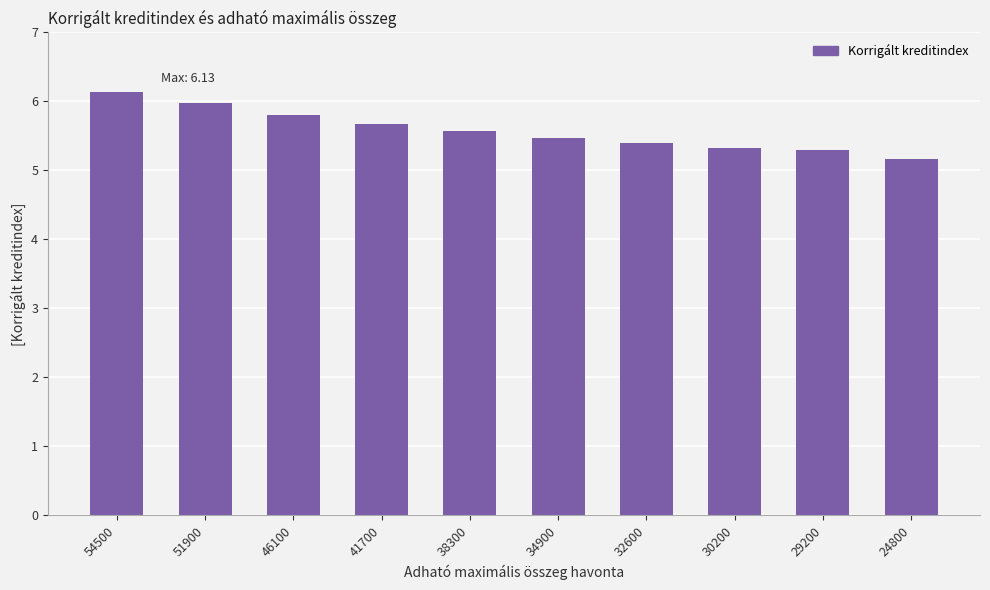

What is the ratio of the value at 38300 to the value at 41700?

1.0